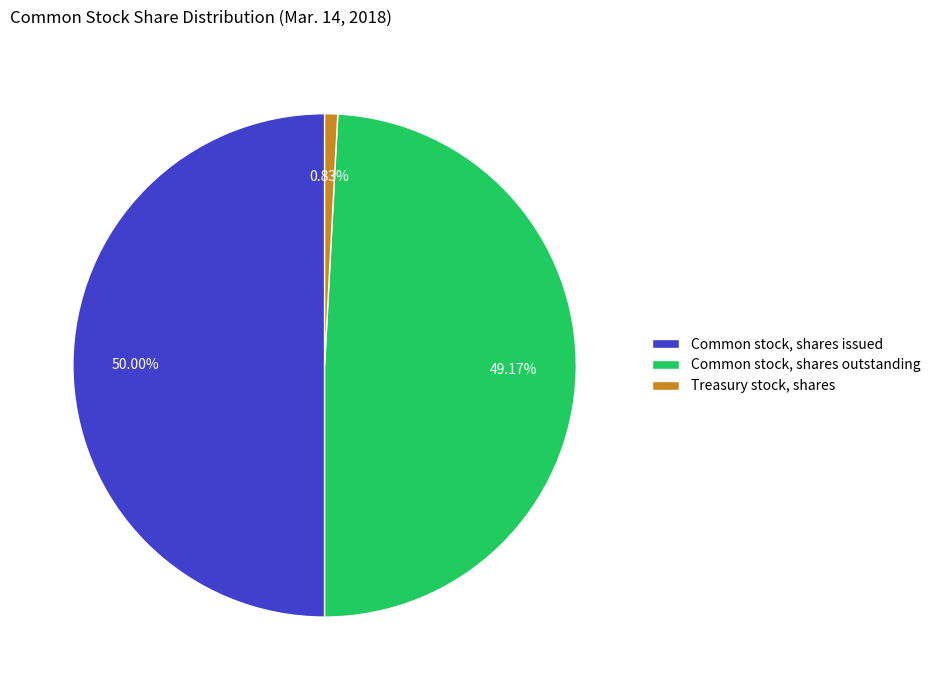

True or false: Common stock, shares issued accounts for 43% of the total.

False